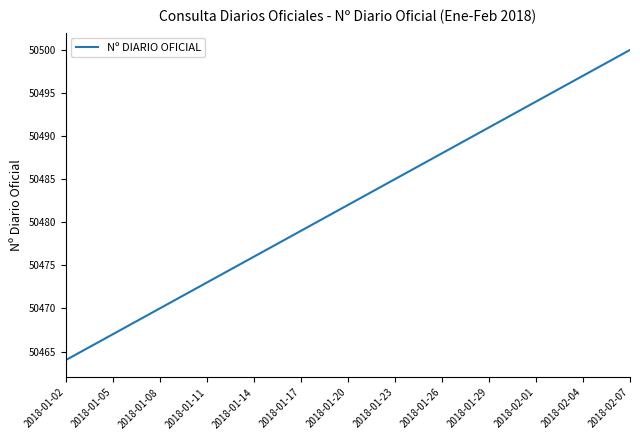

What is the minimum value shown in the chart?

50464